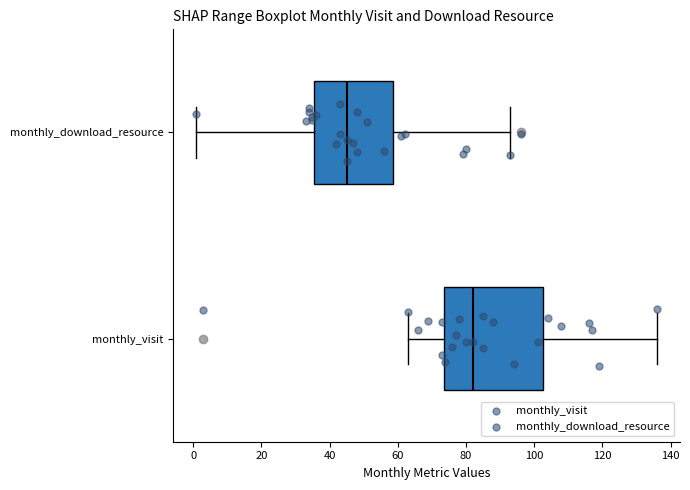

Reading bottom to top, transcribe this box plot: for each box, give where its median line is, the range the box spans, and where its two whiskers end, as read against the x-axis. The values are not printed on the chart, so give them approximately, as read against the axis.

monthly_visit: median 82, box 74 to 102, whiskers 64 to 136
monthly_download_resource: median 46, box 36 to 58, whiskers 2 to 94